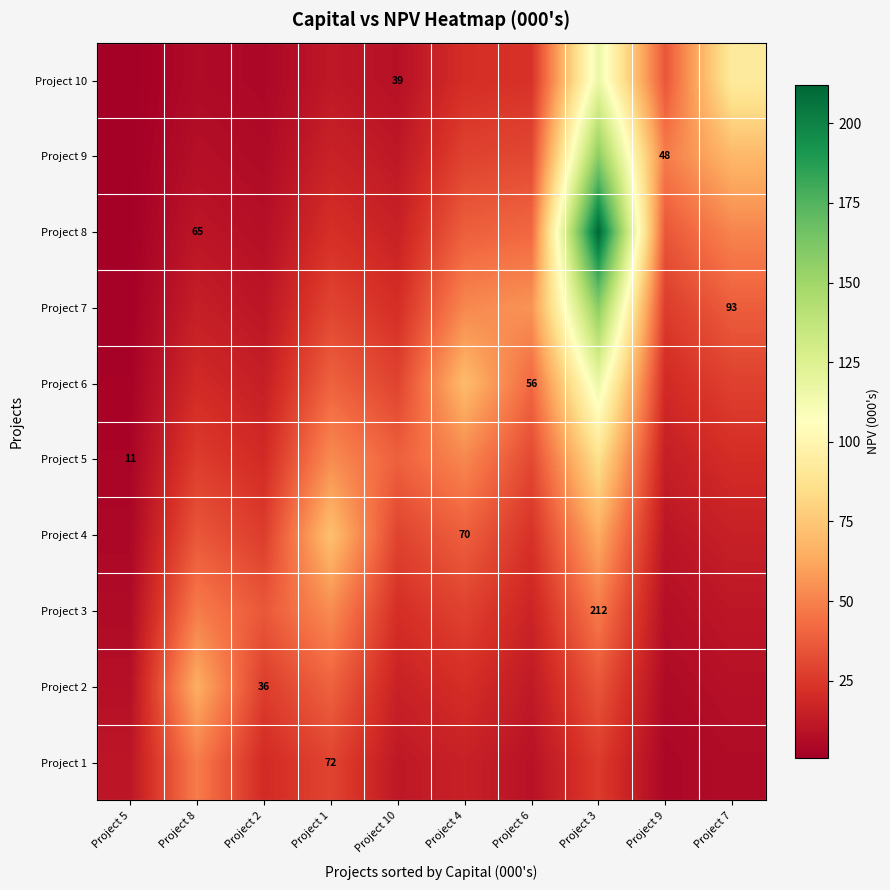

What is the spread (max minus min) of values at Project 9?

43.6